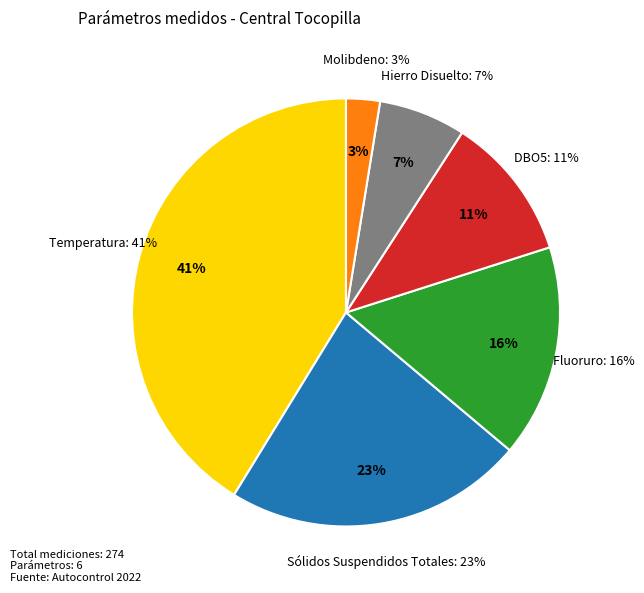

Which category has the biggest portion of the pie?

Temperatura